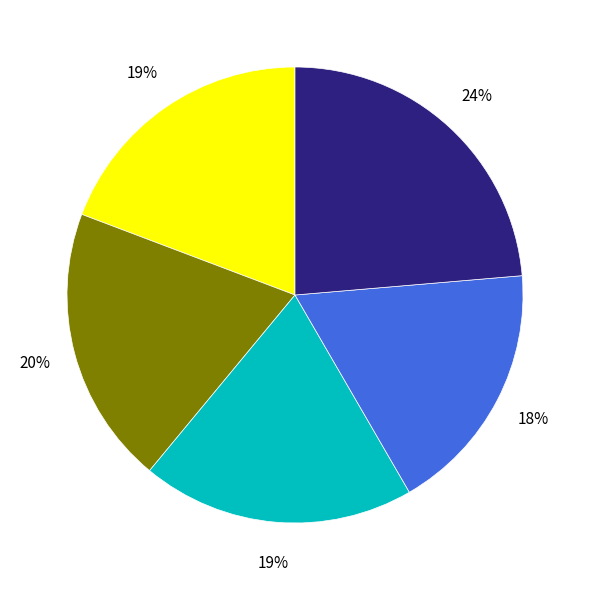

To the nearest percent, what is the difference between the largest and smallest slice percentages?

6%